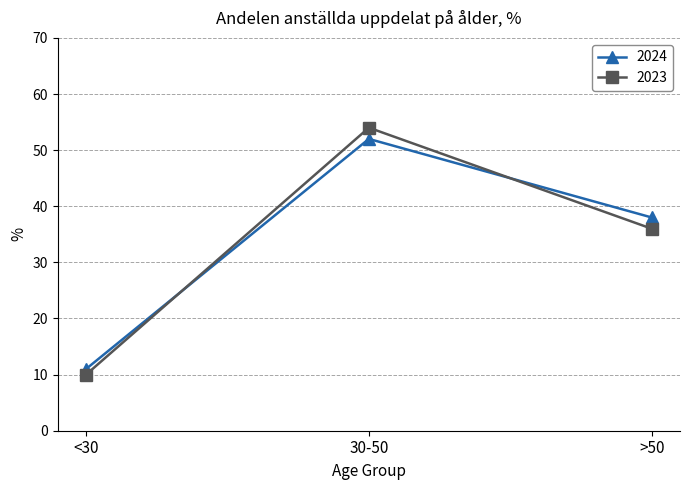

Where does the 2023 series first go above 36?

30-50